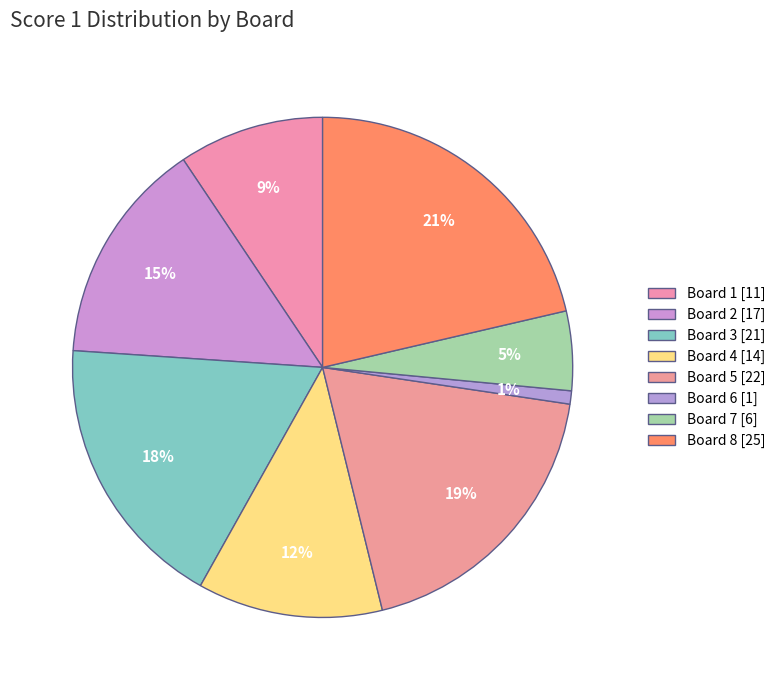

What is the change in value from Board 1 to Board 6?

-10